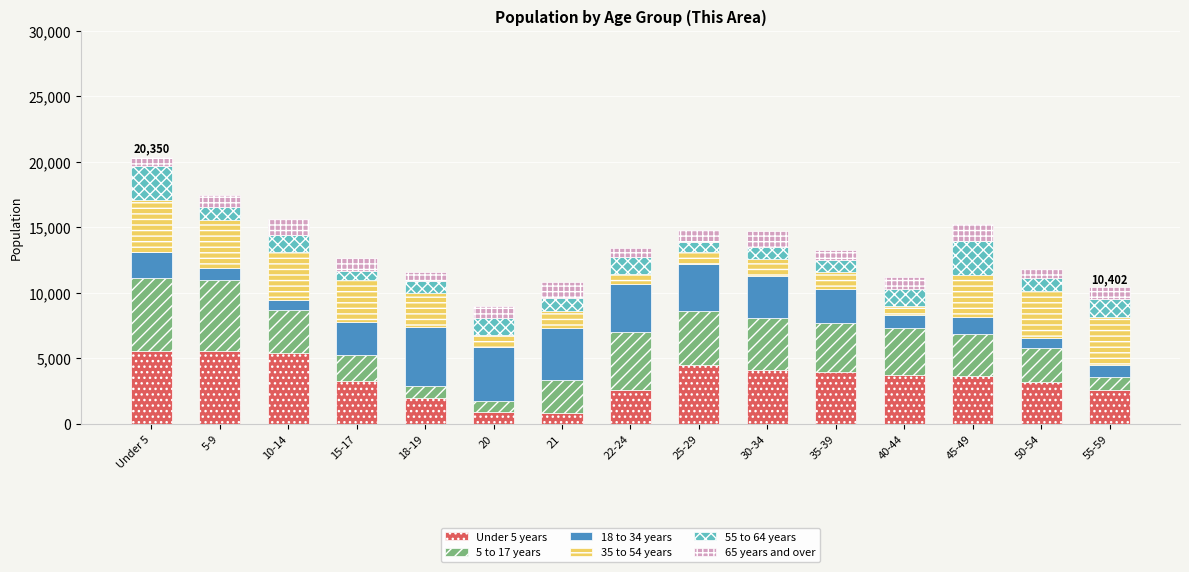

What is the difference between the Under 5 years values at 55-59 and 45-49?

1022